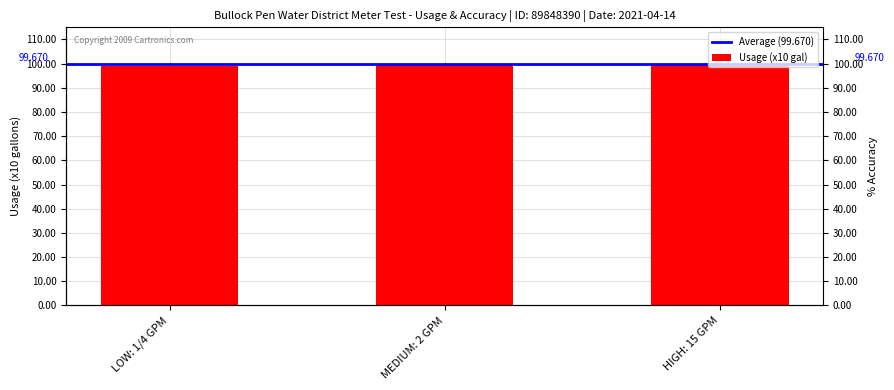

What is the change in value from LOW: 1/4 GPM to HIGH: 15 GPM?

+1